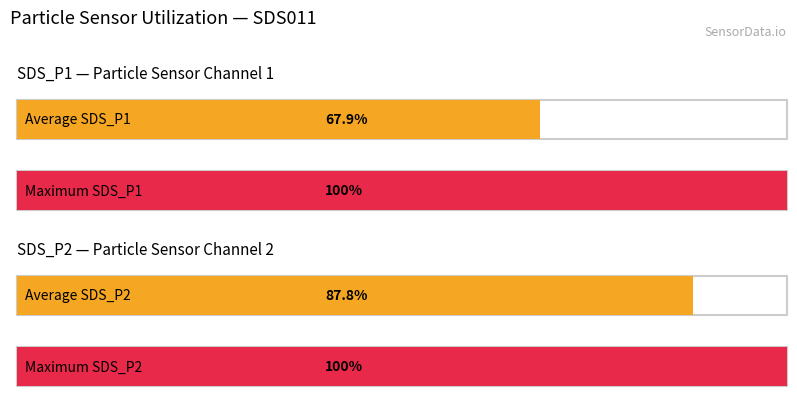

Which series has the largest range (max minus min)?

SDS_P1